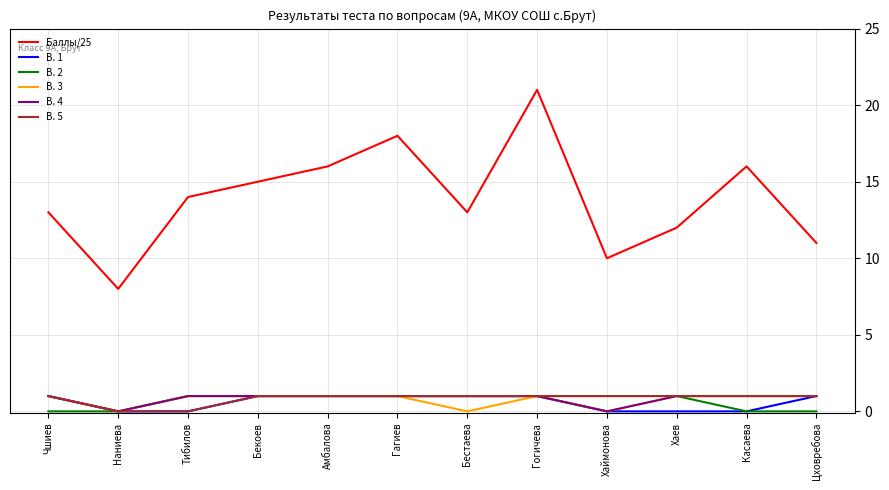

The value of В. 4 at Тибилов is 0. True or false?

False